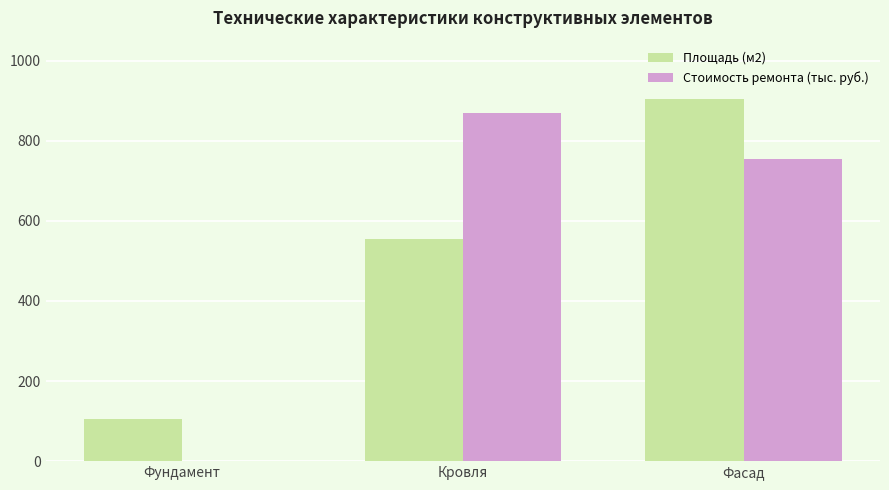

Reading left to right, extract all data points from this chart.

Площадь (м2): 104	554	905
Стоимость ремонта (тыс. руб.): 0	870	754